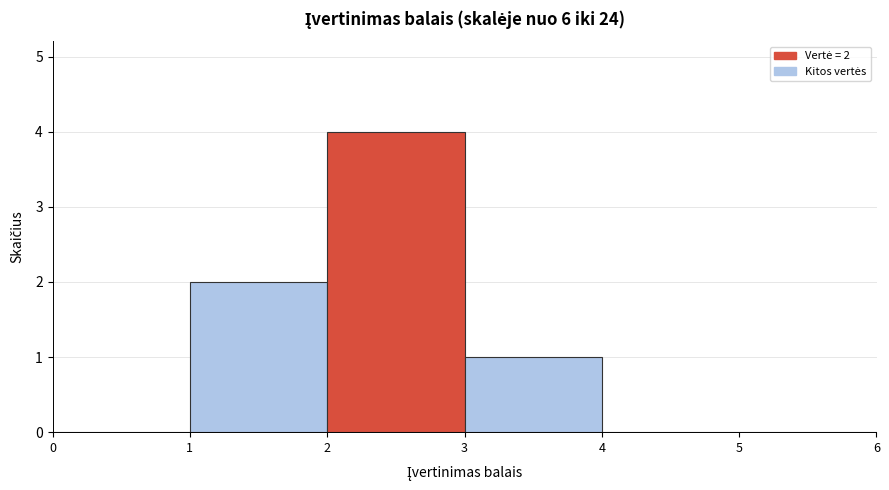

Over which range of the x-axis is the bar tallest?

2 to 3